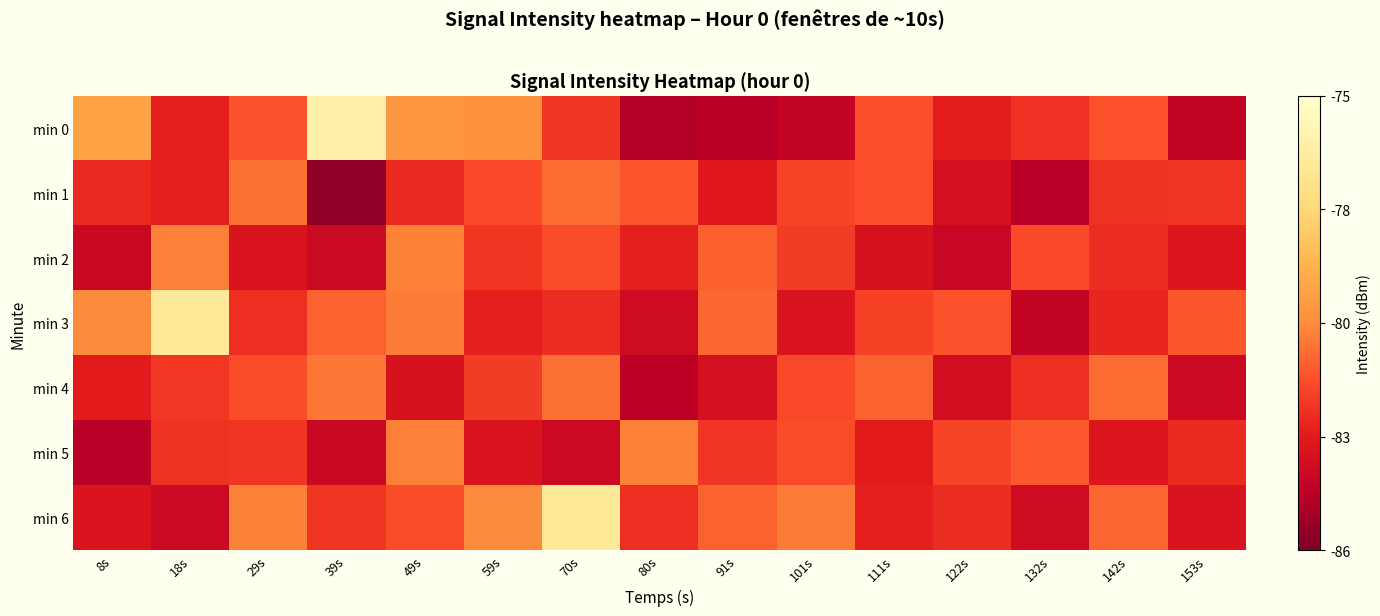

Reading right to left, transcribe all the data shown in this chart.

min 0: 153s=-84.4	142s=-81.8	132s=-82.6	122s=-83.2	111s=-81.9	101s=-84.4	91s=-84.6	80s=-84.8	70s=-82.5	59s=-80.2	49s=-80.2	39s=-76.1	29s=-81.8	18s=-83.1	8s=-79.7
min 1: 153s=-82.5	142s=-82.6	132s=-84.7	122s=-83.8	111s=-81.8	101s=-82.1	91s=-83.3	80s=-81.7	70s=-81.2	59s=-82.0	49s=-82.9	39s=-85.6	29s=-81.1	18s=-83.1	8s=-82.9
min 2: 153s=-83.5	142s=-82.7	132s=-82.0	122s=-84.2	111s=-83.7	101s=-82.3	91s=-81.5	80s=-83.1	70s=-82.0	59s=-82.5	49s=-80.8	39s=-84.1	29s=-83.5	18s=-80.8	8s=-84.2
min 3: 153s=-81.7	142s=-82.9	132s=-84.4	122s=-81.8	111s=-82.2	101s=-83.5	91s=-81.3	80s=-84.0	70s=-82.8	59s=-83.1	49s=-80.9	39s=-81.4	29s=-82.7	18s=-76.6	8s=-80.5
min 4: 153s=-84.1	142s=-81.2	132s=-82.7	122s=-83.9	111s=-81.4	101s=-82.0	91s=-83.8	80s=-84.6	70s=-81.1	59s=-82.3	49s=-83.7	39s=-81.0	29s=-81.9	18s=-82.5	8s=-83.2
min 5: 153s=-82.8	142s=-83.4	132s=-81.7	122s=-82.1	111s=-83.2	101s=-82.0	91s=-82.5	80s=-80.8	70s=-84.1	59s=-83.5	49s=-80.8	39s=-84.2	29s=-82.5	18s=-82.6	8s=-84.7
min 6: 153s=-83.5	142s=-81.3	132s=-84.0	122s=-82.8	111s=-83.1	101s=-80.9	91s=-81.4	80s=-82.7	70s=-76.6	59s=-80.5	49s=-82.0	39s=-82.5	29s=-80.8	18s=-84.1	8s=-83.5